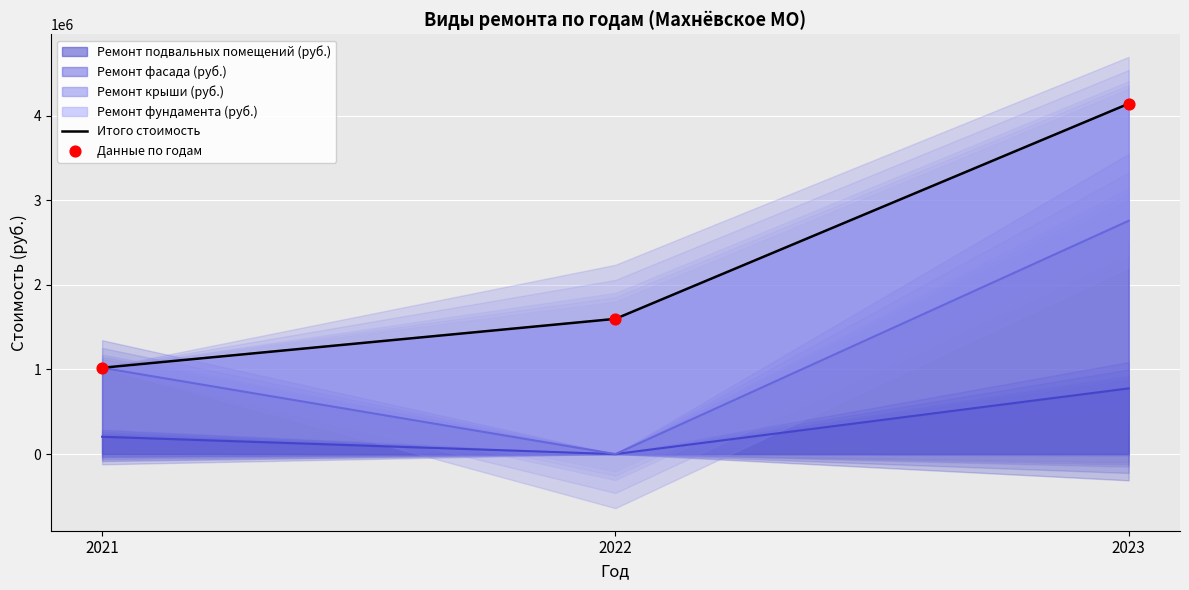

Approximately how many times larger is the value at 2022 compared to 2021?

1.6